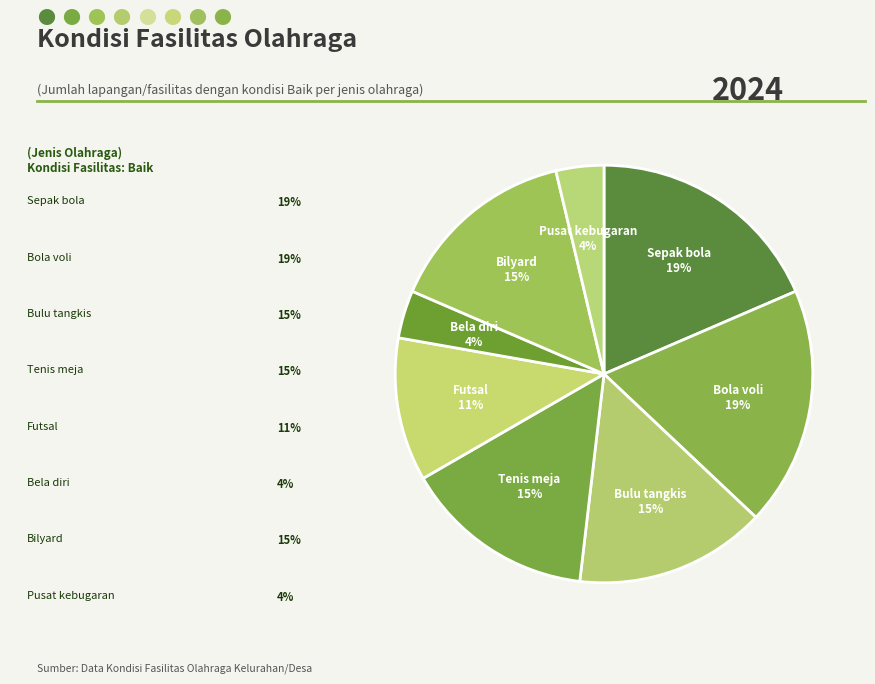

True or false: Bulu tangkis accounts for 15% of the total.

True